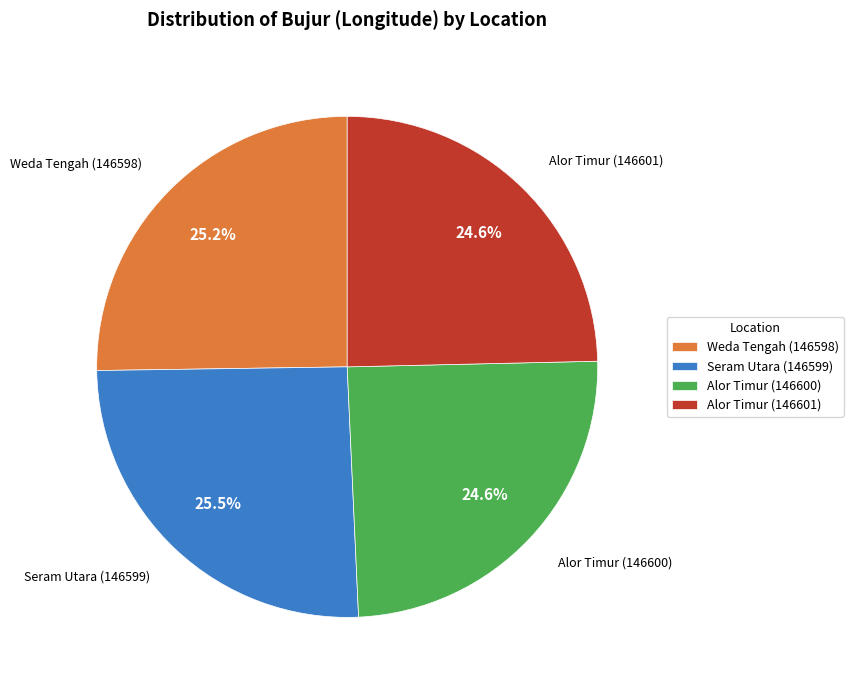

Does any single category account for the majority?

No